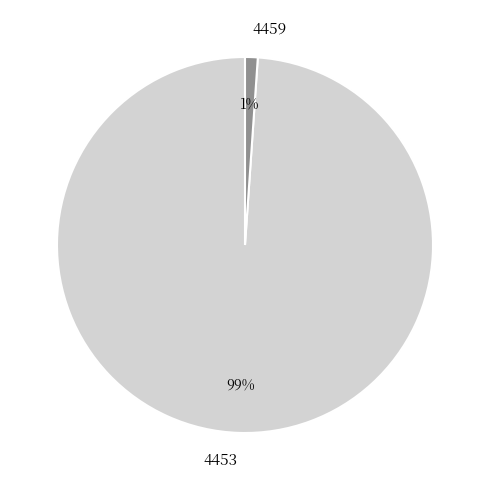

Rank the categories by value from lowest to highest.

4459, 4453